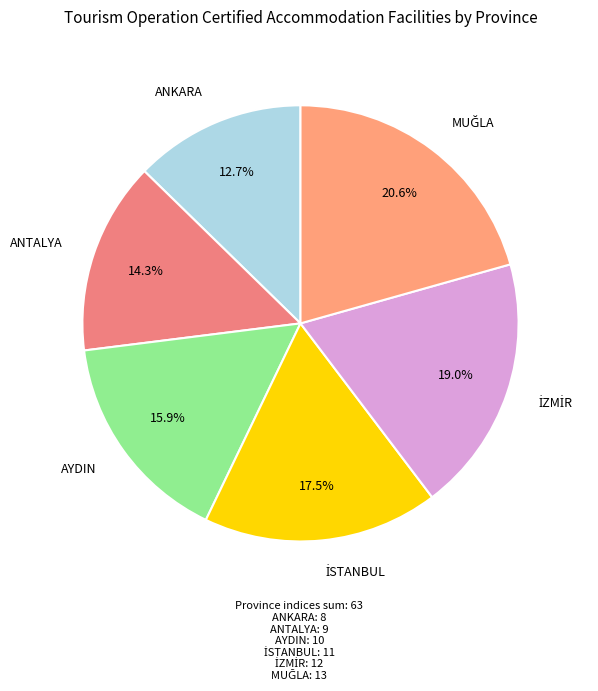

How many segments does this pie chart have?

6